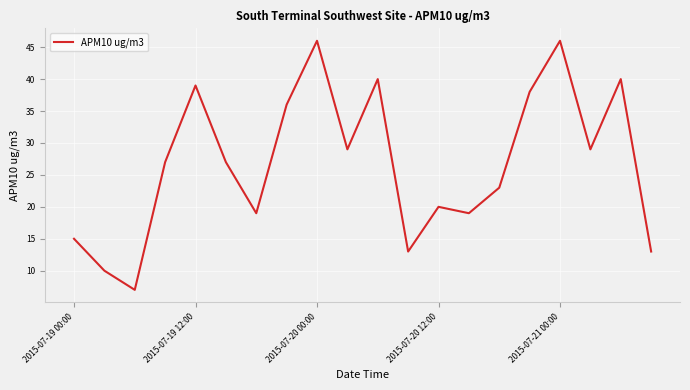

Reading left to right, list all the values displayed in this chart.

15	10	7	27	39	27	19	36	46	29	40	13	20	19	23	38	46	29	40	13